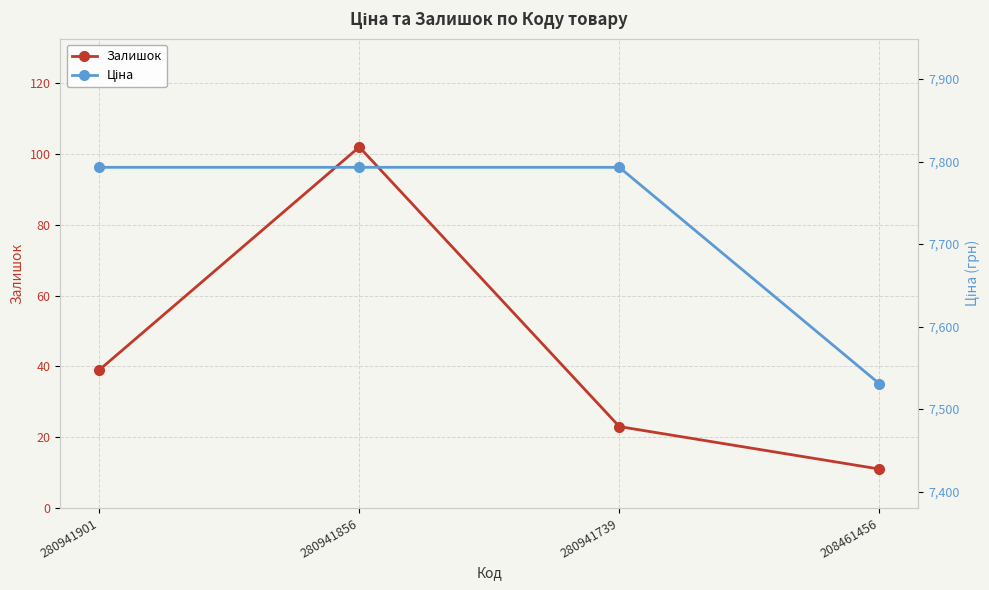

How many data points in Ціна are above 7792?

3